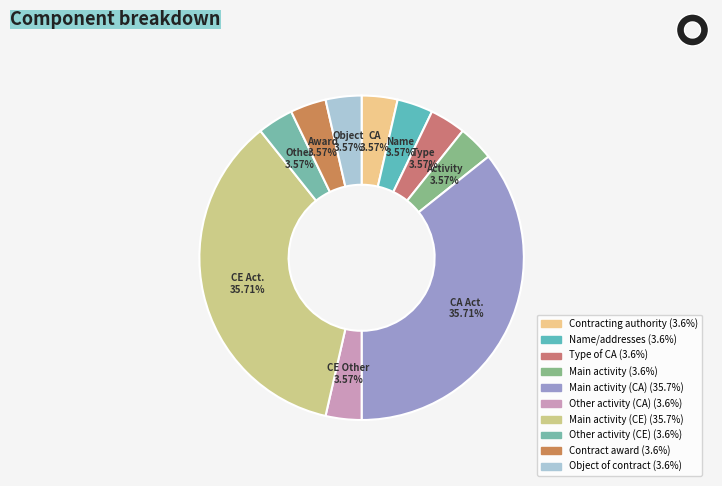

What portion of the pie excludes Contracting authority?

96.4%